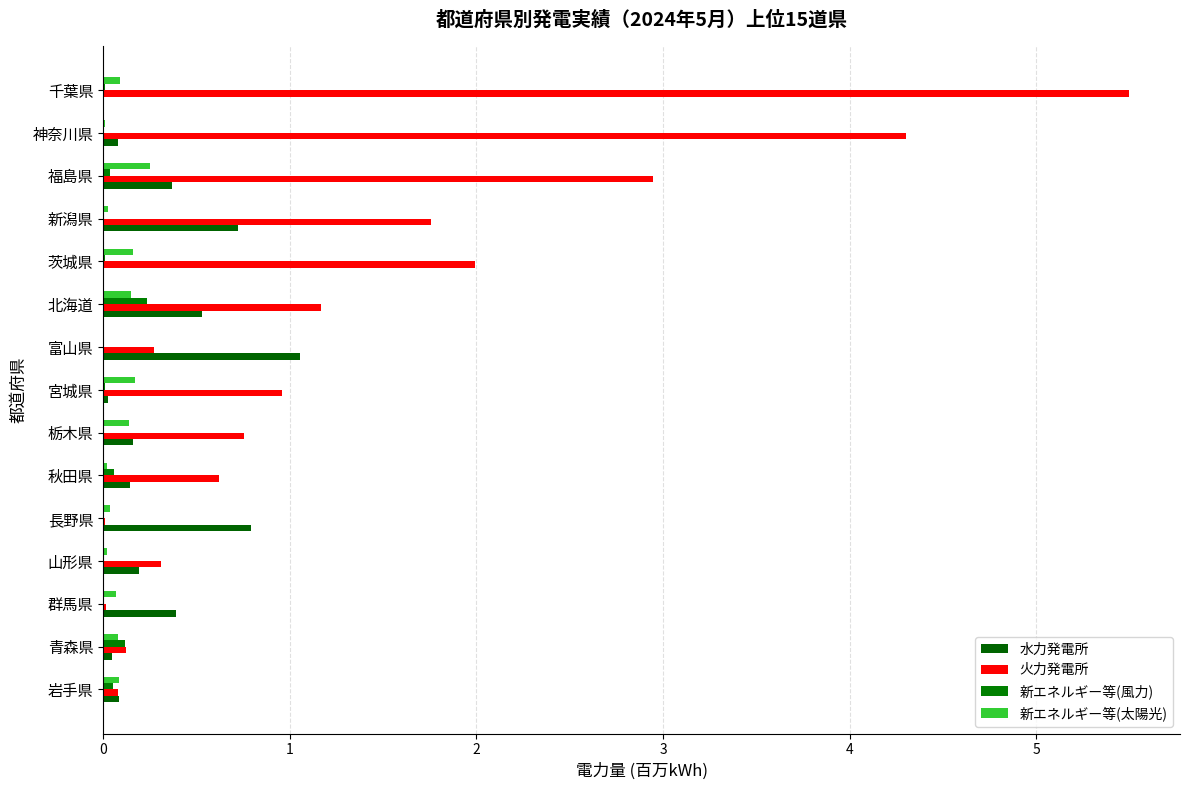

Rank the series by their maximum value, from lowest to highest.

新エネルギー等(風力), 新エネルギー等(太陽光), 水力発電所, 火力発電所